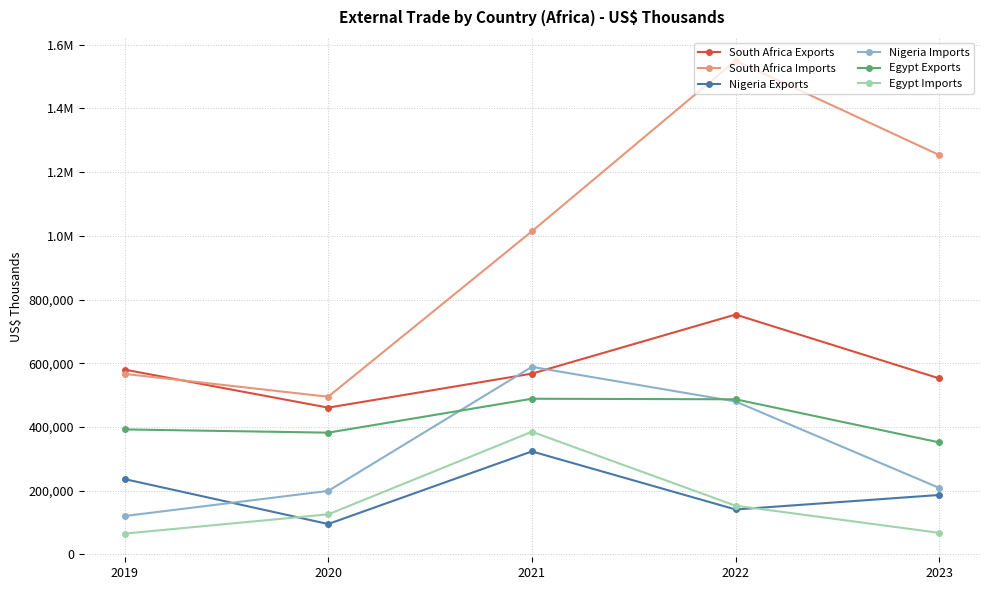

Where is Nigeria Imports nearest to the value 354570?

2022